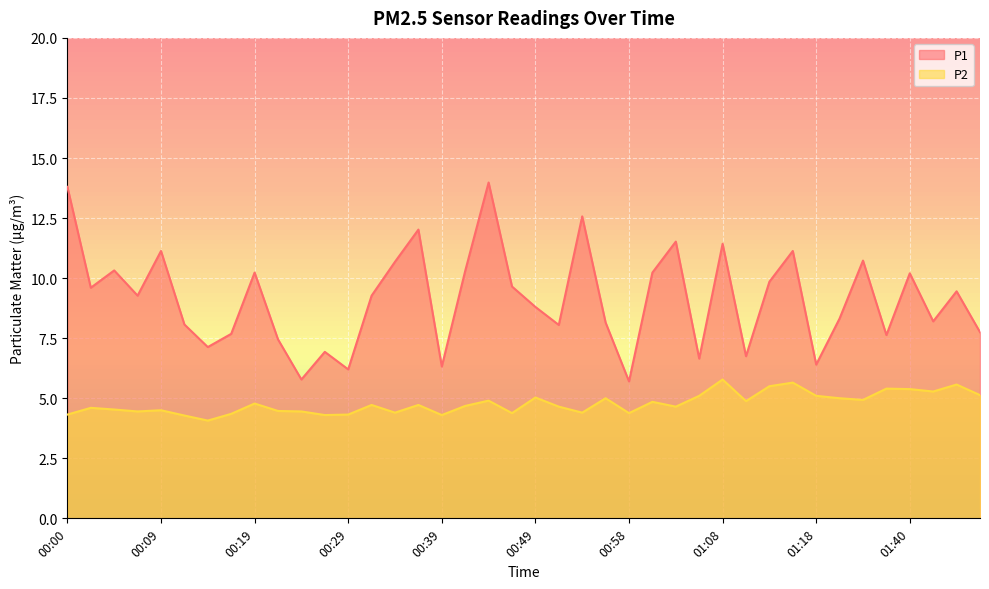

Where is P2 nearest to the value 4?

00:14